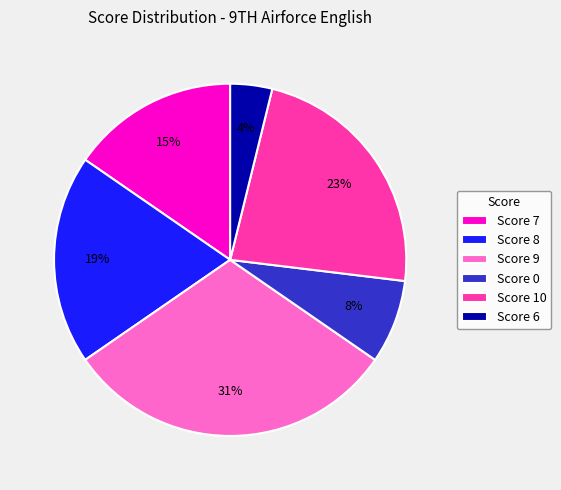

Rank the categories by value from highest to lowest.

Score 9, Score 10, Score 8, Score 7, Score 0, Score 6